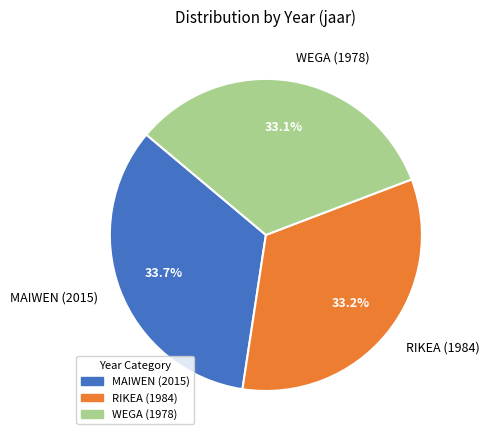

Is there any slice that represents more than half of the pie?

No